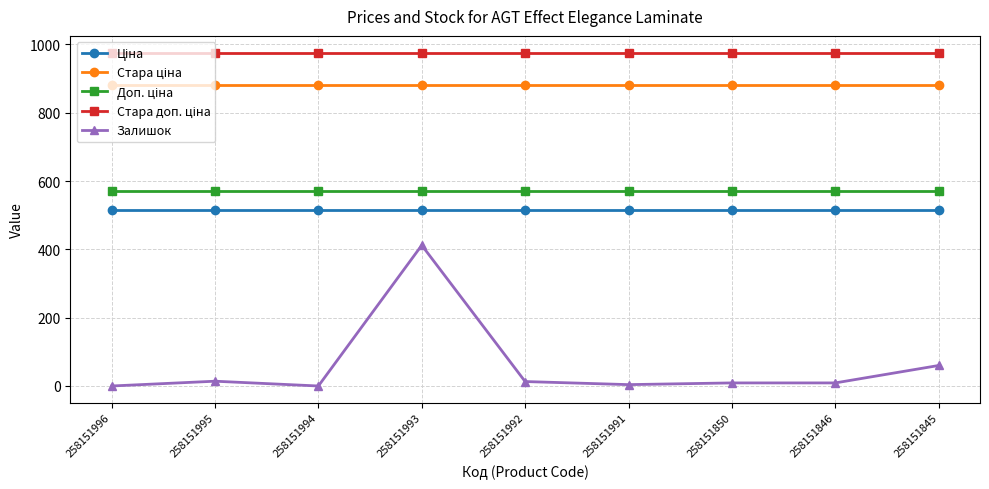

What is the difference between the maximum and minimum values in the Залишок series?

412.0